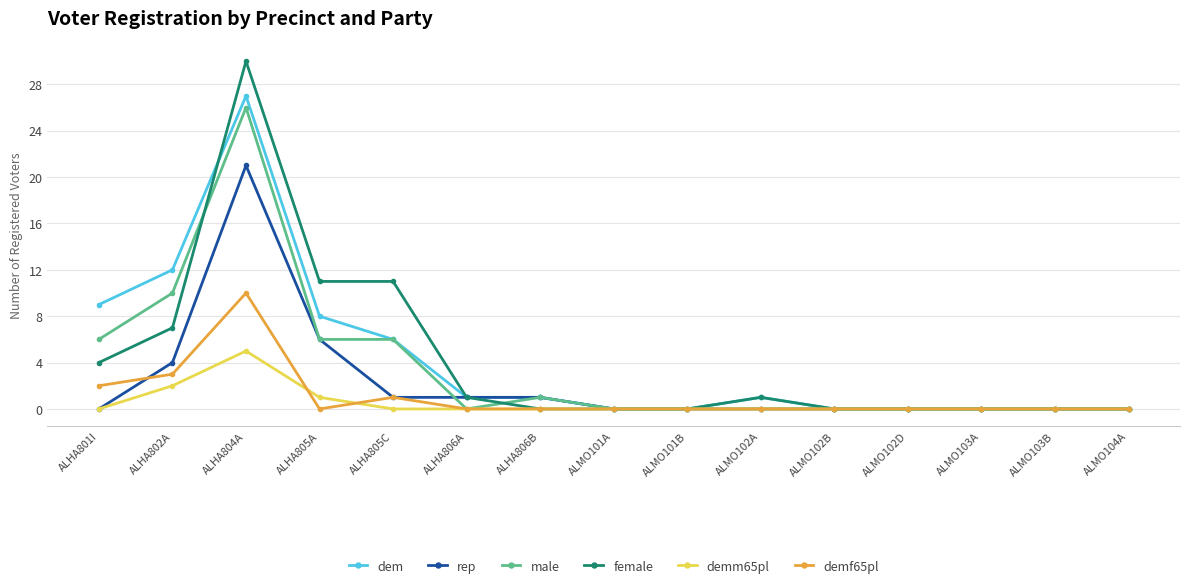

What is the total value across all series at ALHA805A?

32